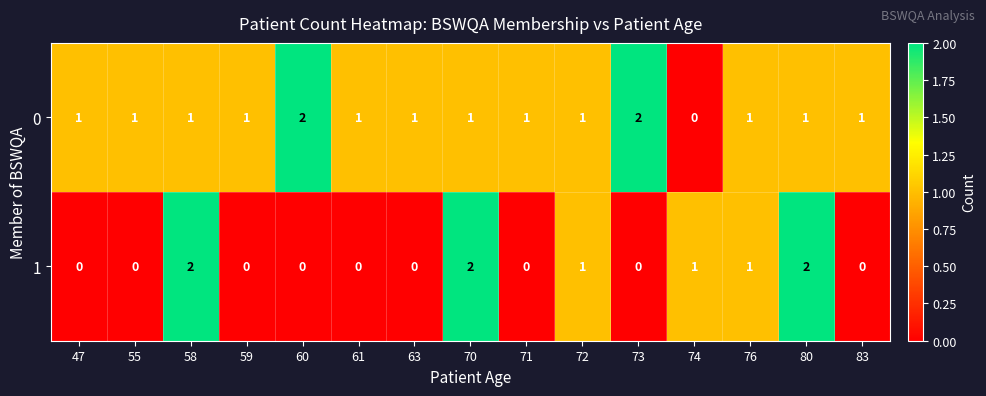

What is the total value across all series at 72?

2